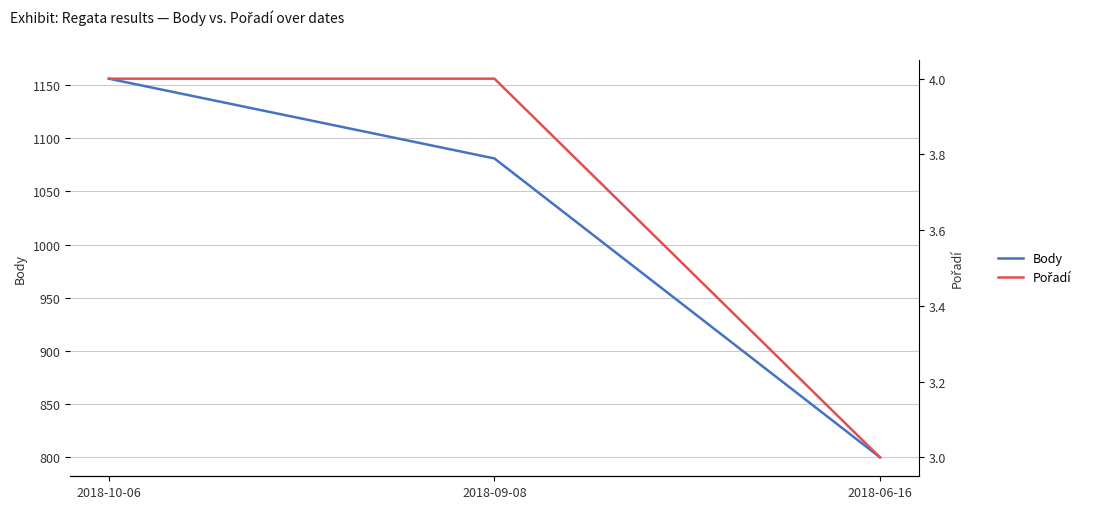

What is the average value of the Body series?

1012